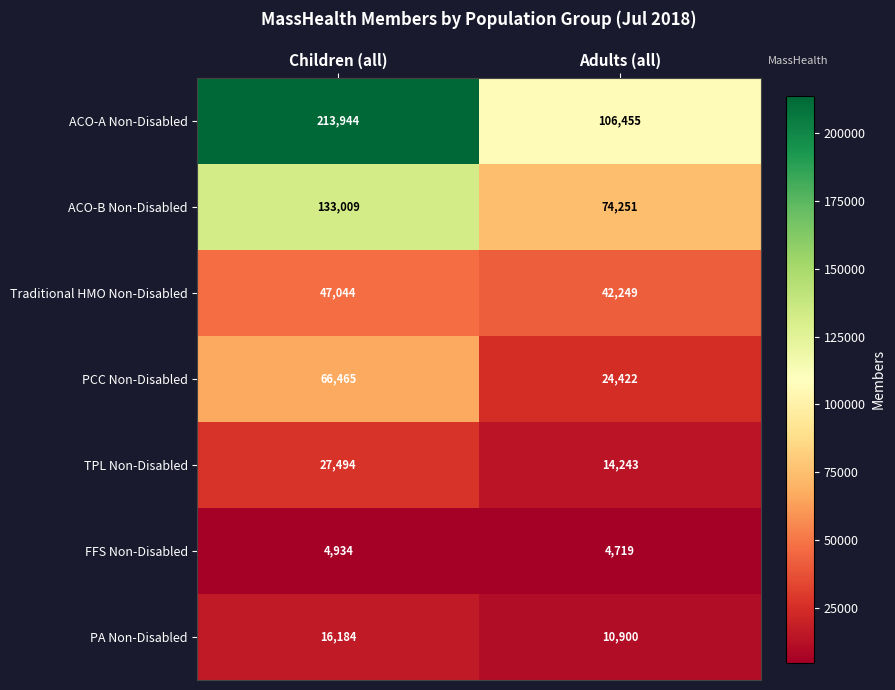

Where is FFS Non-Disabled nearest to the value 4826?

Adults (all)